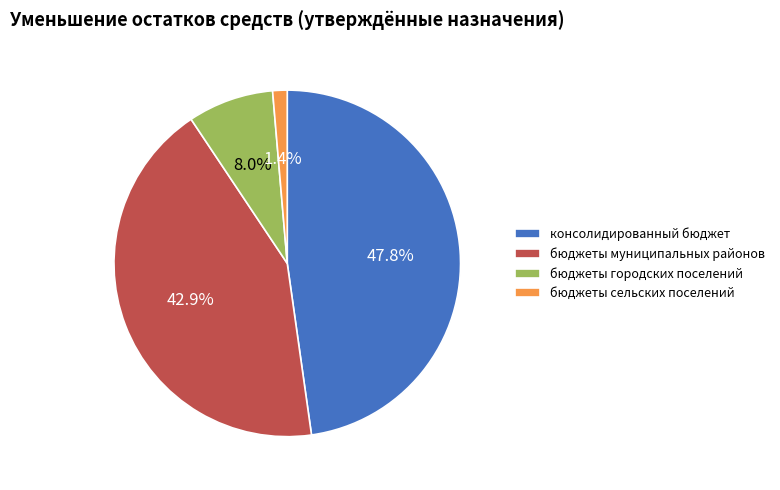

Is the sum of бюджеты сельских поселений and бюджеты городских поселений greater than half?

No